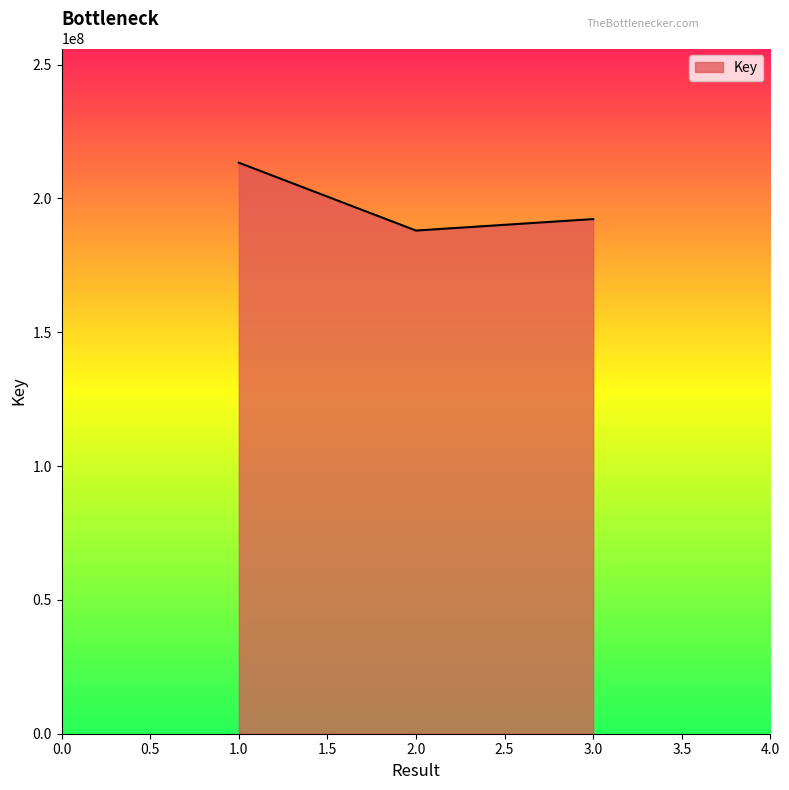

Which has a higher value, 2.0 or 1.0?

1.0